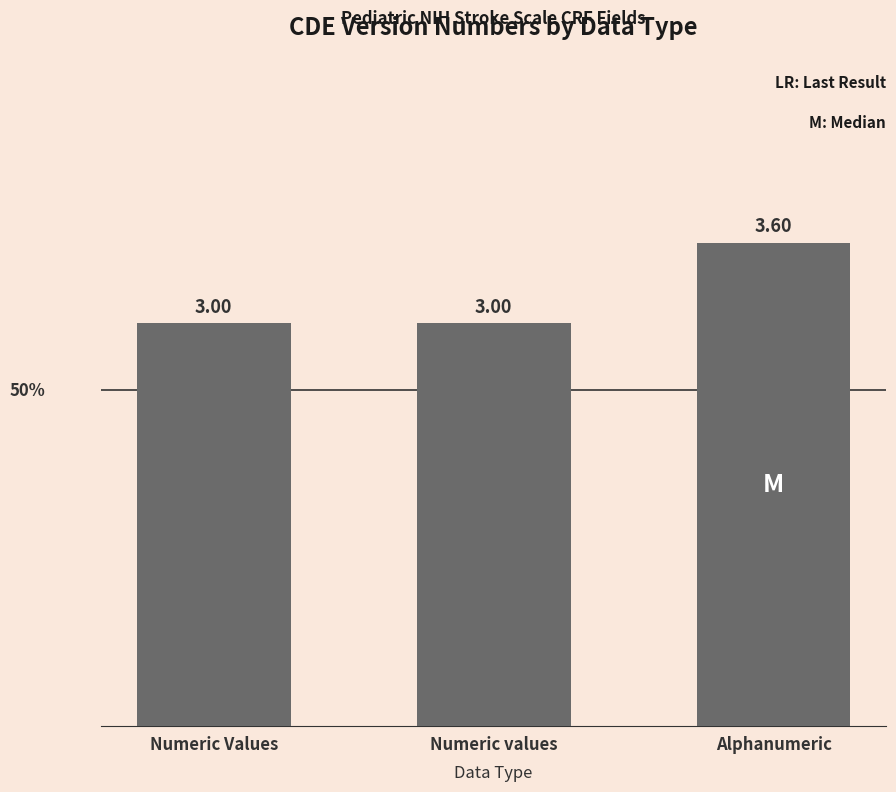

What is the difference between the maximum and second lowest values?

0.6